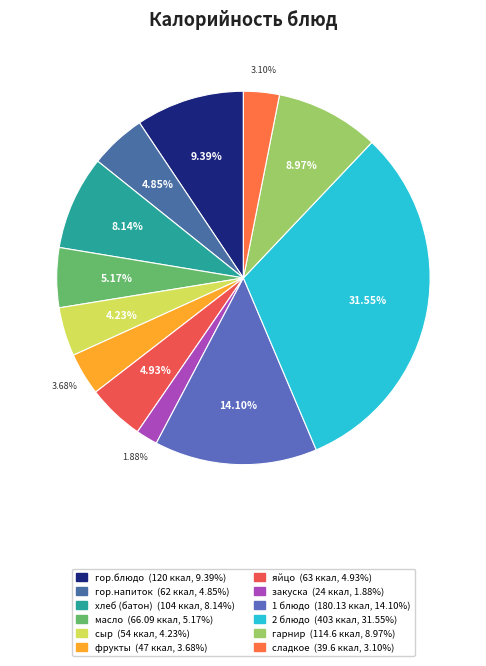

What is the change in value from хлеб (батон) to закуска?

-80.0